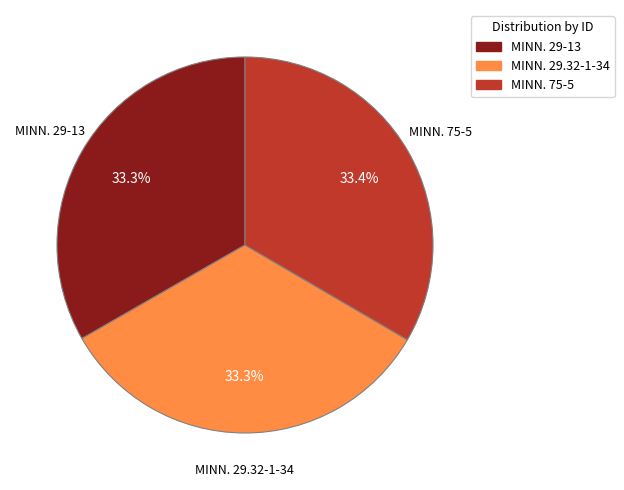

The MINN. 29.32-1-34 slice represents 41% of the pie. True or false?

False